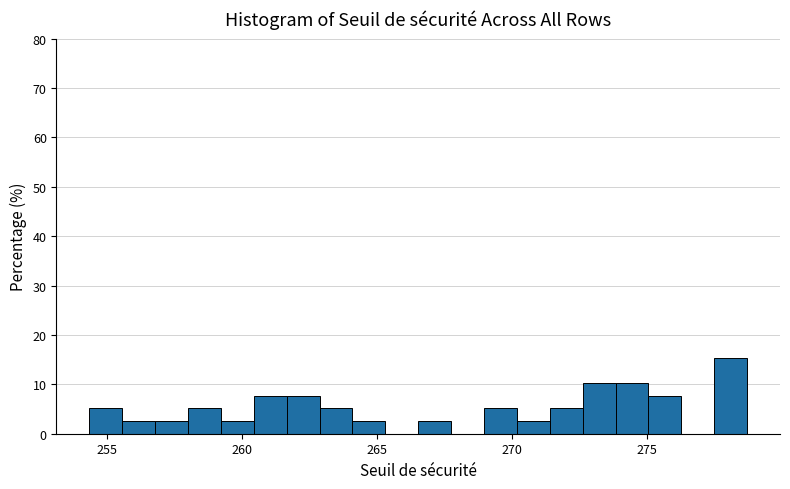

Around what value on the x-axis is the tallest bar? Give the approximate position of its centre, as read against the axis.

278.0